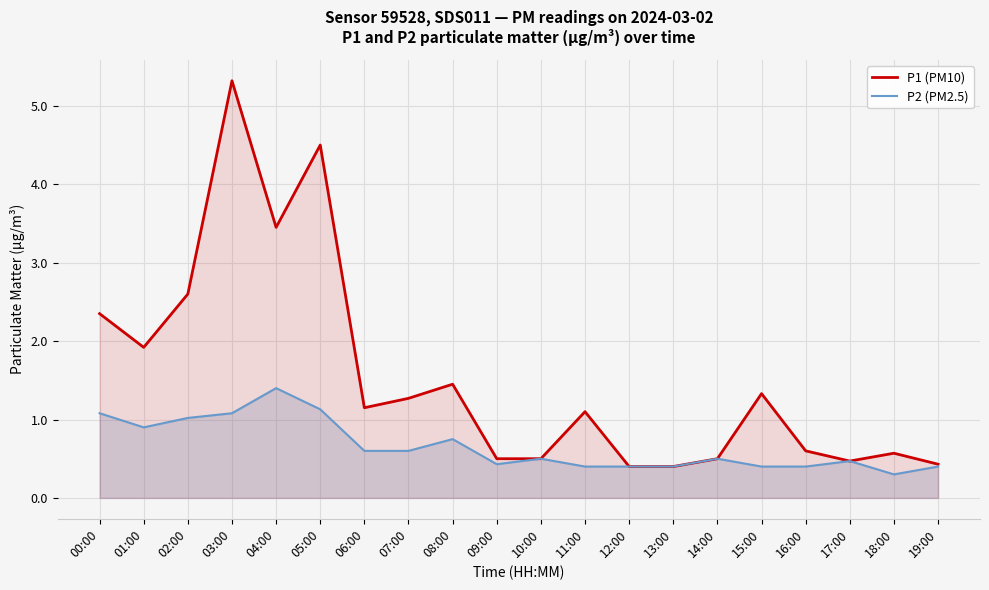

What are all the series names shown in the legend?

P1 (PM10), P2 (PM2.5)